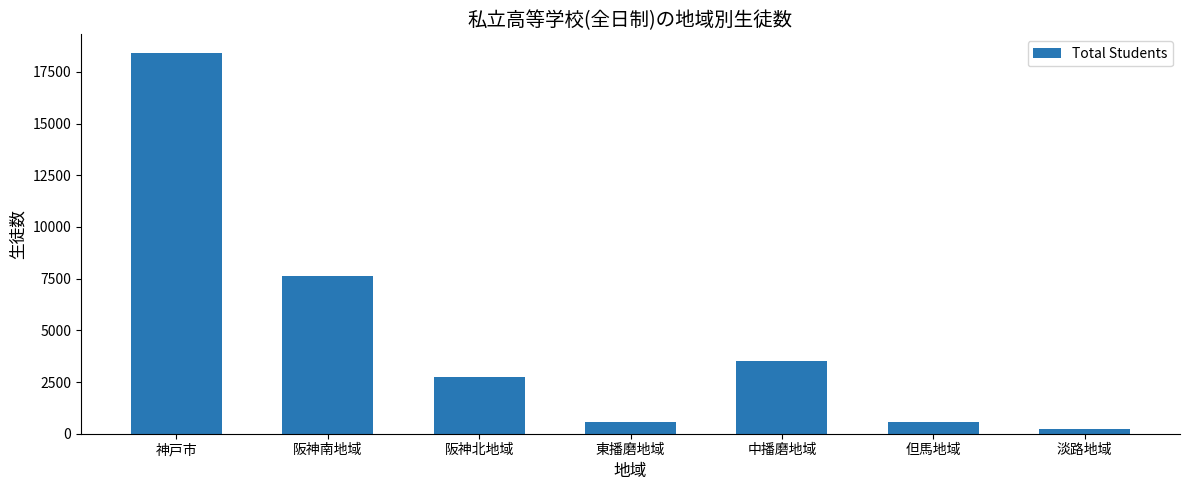

Between 神戸市 and 但馬地域, which is larger?

神戸市